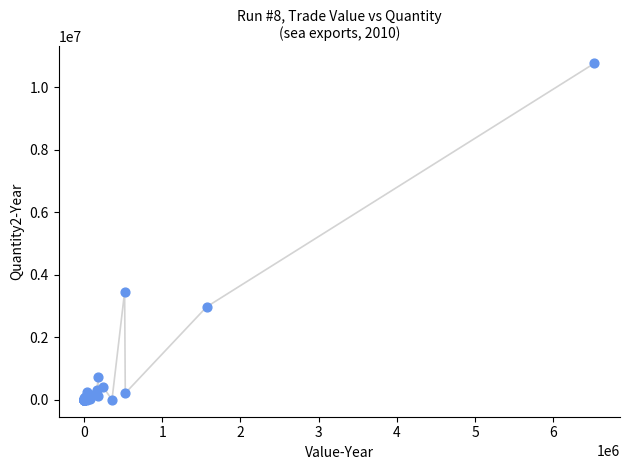

What Y value in the scatter plot is closest to 5387582?

3460418